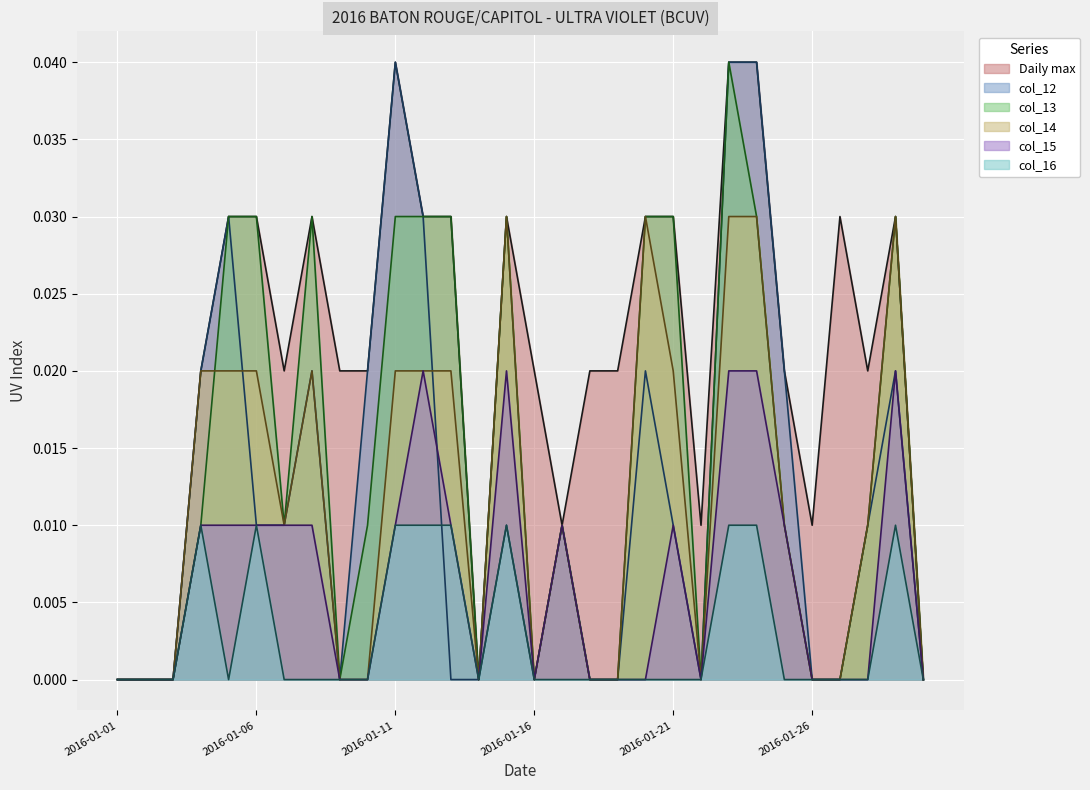

Reading right to left, transcribe all the data shown in this chart.

Daily max: 0.0	0.0	0.0	0.0	0.0	0.0	0.0	0.0	0.0	0.0	0.0	0.0	0.0	0.0	0.0	0.0	0.0	0.0	0.0	0.0	0.0	0.0	0.0	0.0	0.0	0.0	0.0	0.0	0.0	0.0
col_12: 0.0	0.0	0.0	0.0	0.0	0.0	0.0	0.0	0.0	0.0	0.0	0.0	0.0	0.0	0.0	0.0	0.0	0.0	0.0	0.0	0.0	0.0	0.0	0.0	0.0	0.0	0.0	0.0	0.0	0.0
col_13: 0.0	0.0	0.0	0.0	0.0	0.0	0.0	0.0	0.0	0.0	0.0	0.0	0.0	0.0	0.0	0.0	0.0	0.0	0.0	0.0	0.0	0.0	0.0	0.0	0.0	0.0	0.0	0.0	0.0	0.0
col_14: 0.0	0.0	0.0	0.0	0.0	0.0	0.0	0.0	0.0	0.0	0.0	0.0	0.0	0.0	0.0	0.0	0.0	0.0	0.0	0.0	0.0	0.0	0.0	0.0	0.0	0.0	0.0	0.0	0.0	0.0
col_15: 0.0	0.0	0.0	0.0	0.0	0.0	0.0	0.0	0.0	0.0	0.0	0.0	0.0	0.0	0.0	0.0	0.0	0.0	0.0	0.0	0.0	0.0	0.0	0.0	0.0	0.0	0.0	0.0	0.0	0.0
col_16: 0.0	0.0	0.0	0.0	0.0	0.0	0.0	0.0	0.0	0.0	0.0	0.0	0.0	0.0	0.0	0.0	0.0	0.0	0.0	0.0	0.0	0.0	0.0	0.0	0.0	0.0	0.0	0.0	0.0	0.0